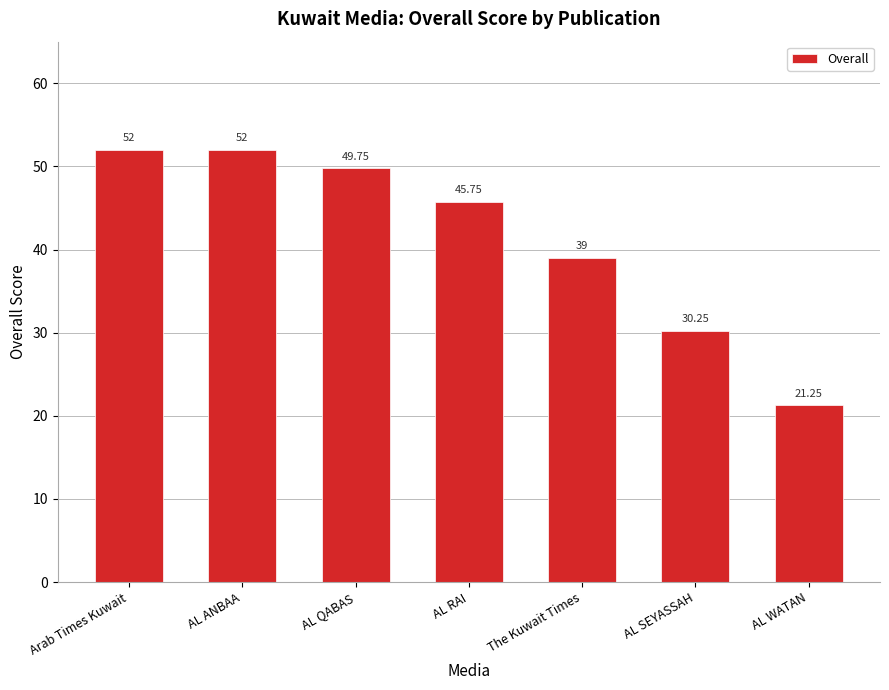

What is the change in value from AL QABAS to AL WATAN?

-28.5